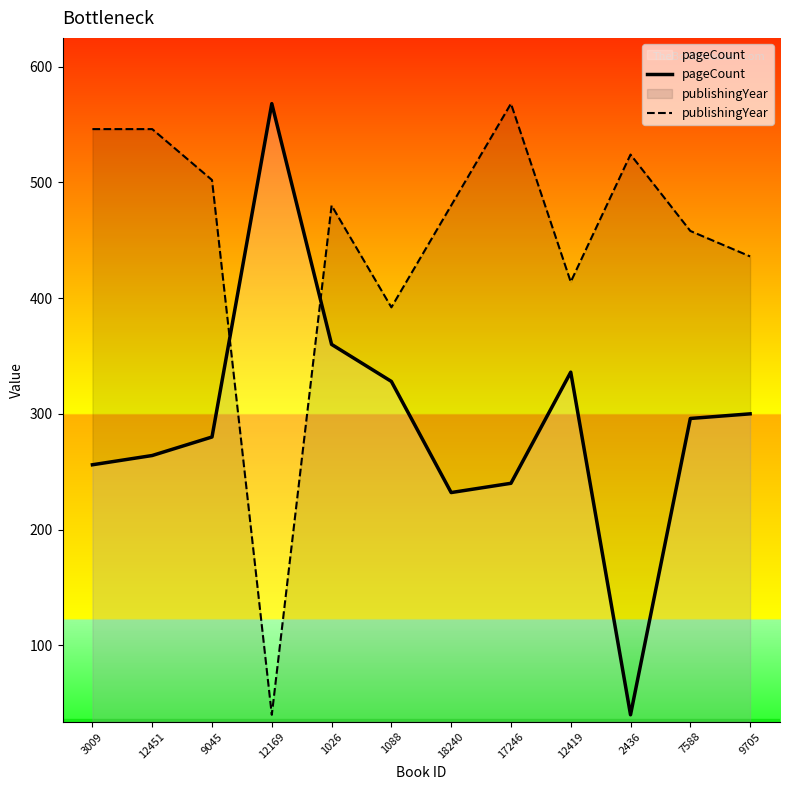

True or false: publishingYear has a value of 776 at 1026.

False